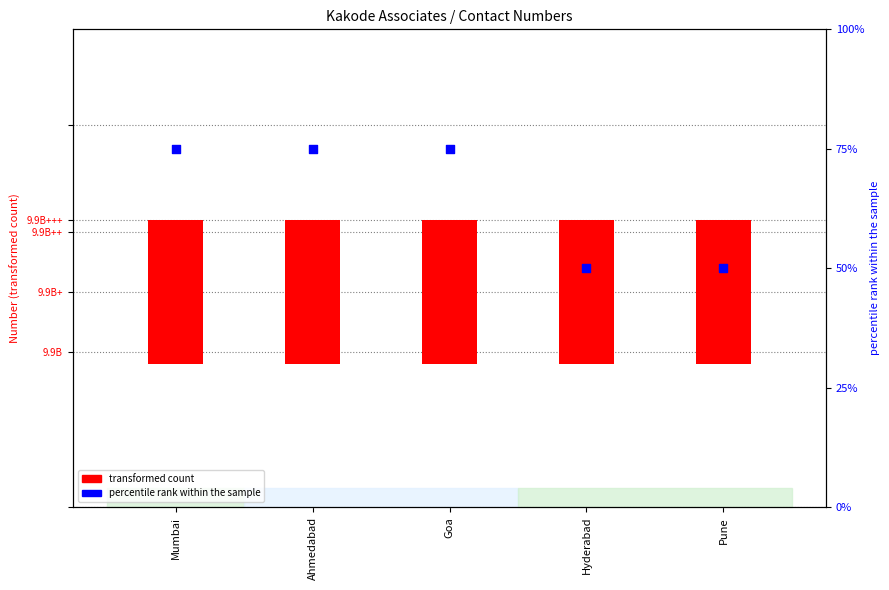

At how many categories does at least one series exceed 63?

3